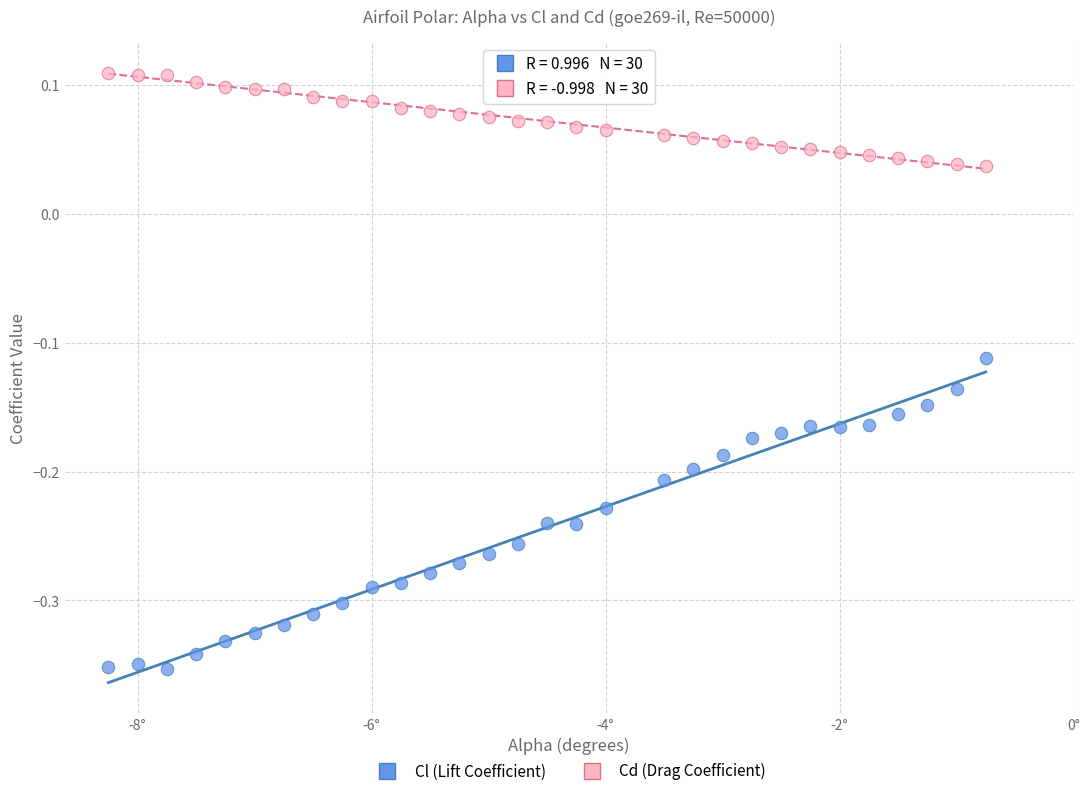

Which series reaches the minimum Y coordinate?

Cl (Lift Coefficient)